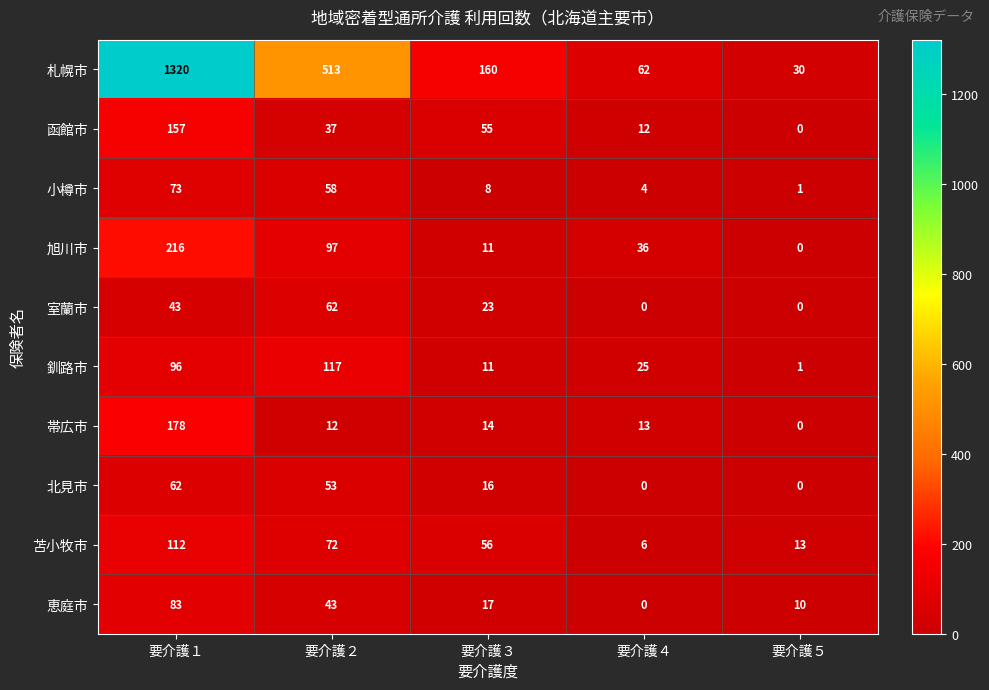

At which label does 函館市 reach its minimum?

要介護５